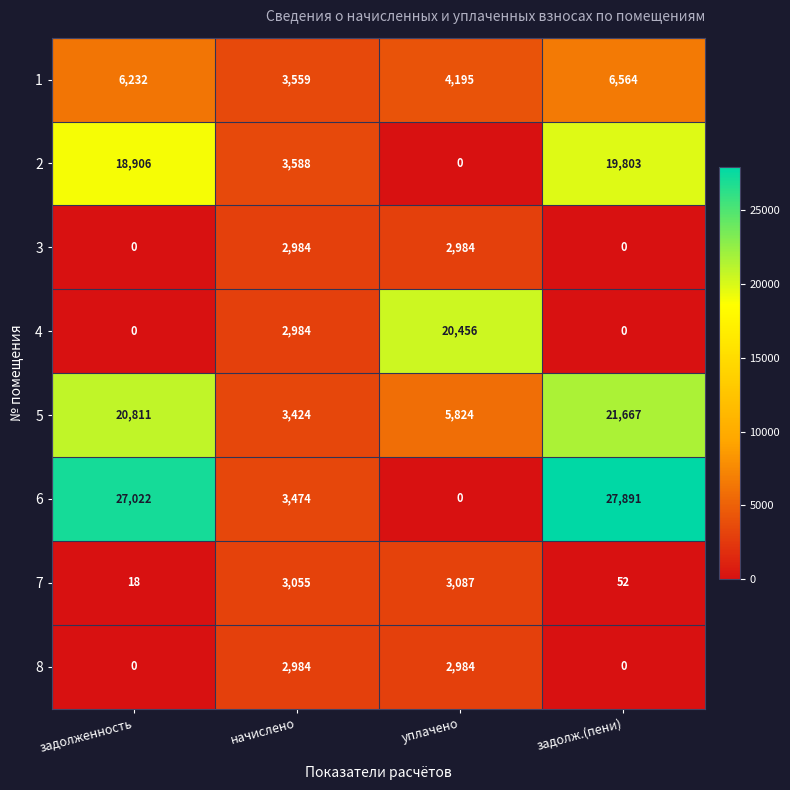

At which category is the sum across all series the highest?

задолж.(пени)